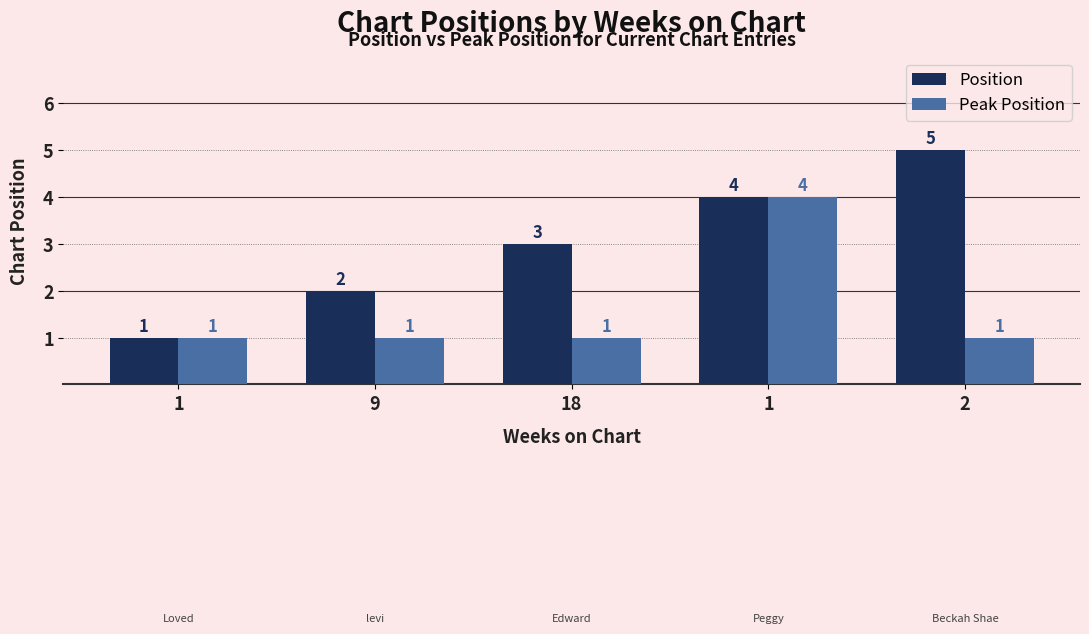

What are all the series names shown in the legend?

Position, Peak Position